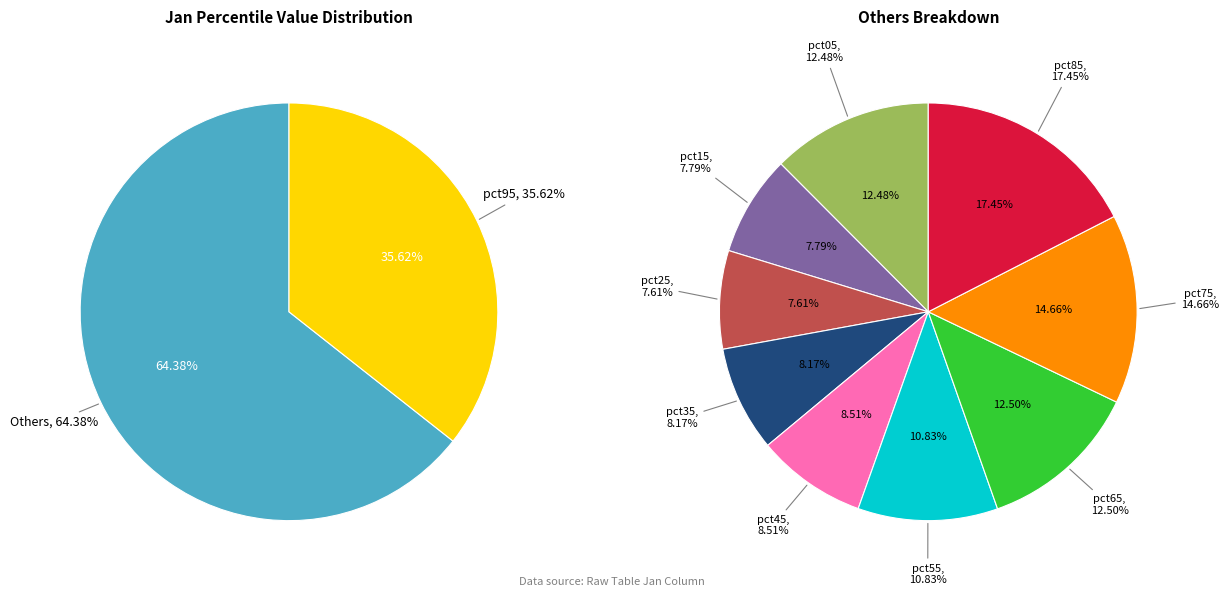

Which category has the smallest portion of the pie?

pct25